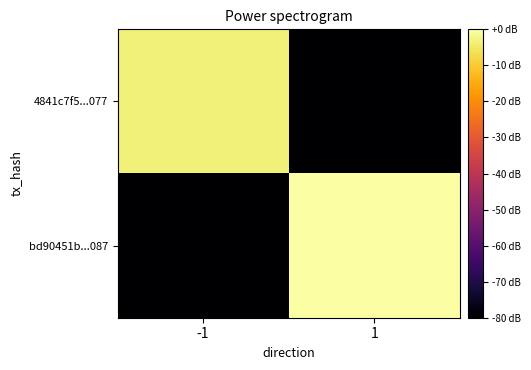

List the series in order of their peak value, highest first.

bd90451b...087, 4841c7f5...077